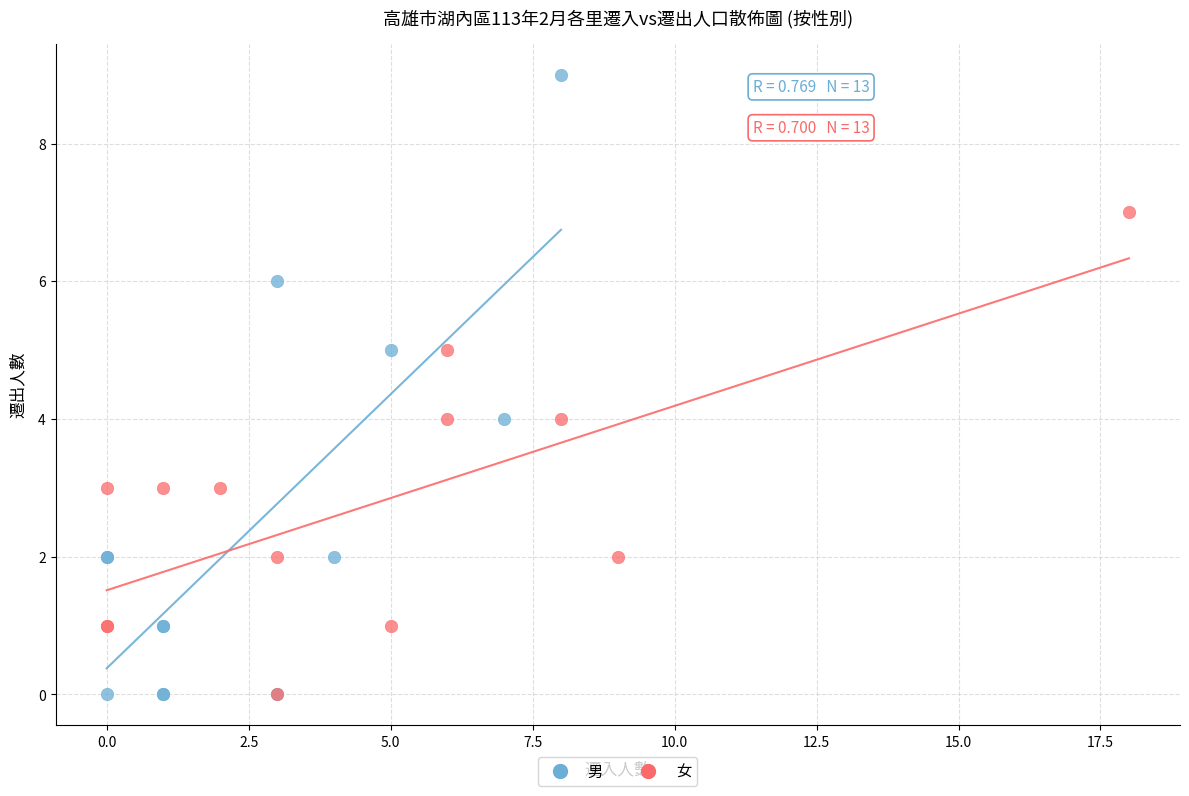

Which series has the widest spread of Y values?

男